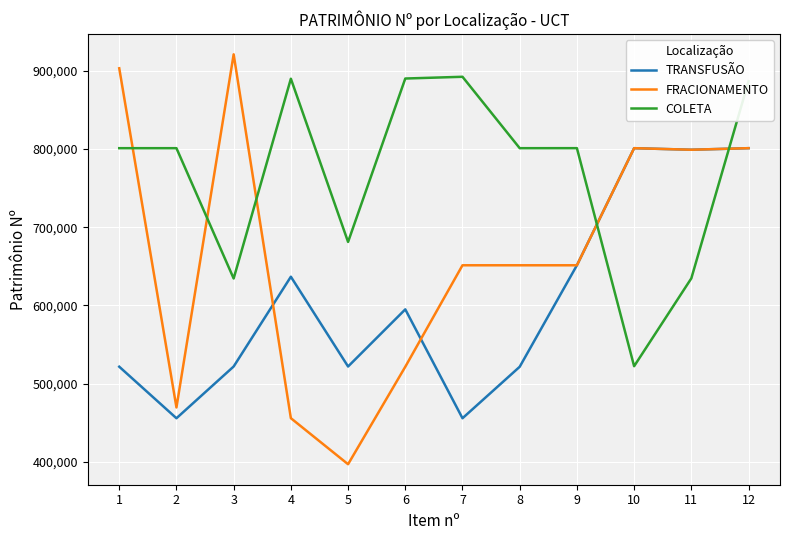

True or false: FRACIONAMENTO has a value of 801116 at 10.

True